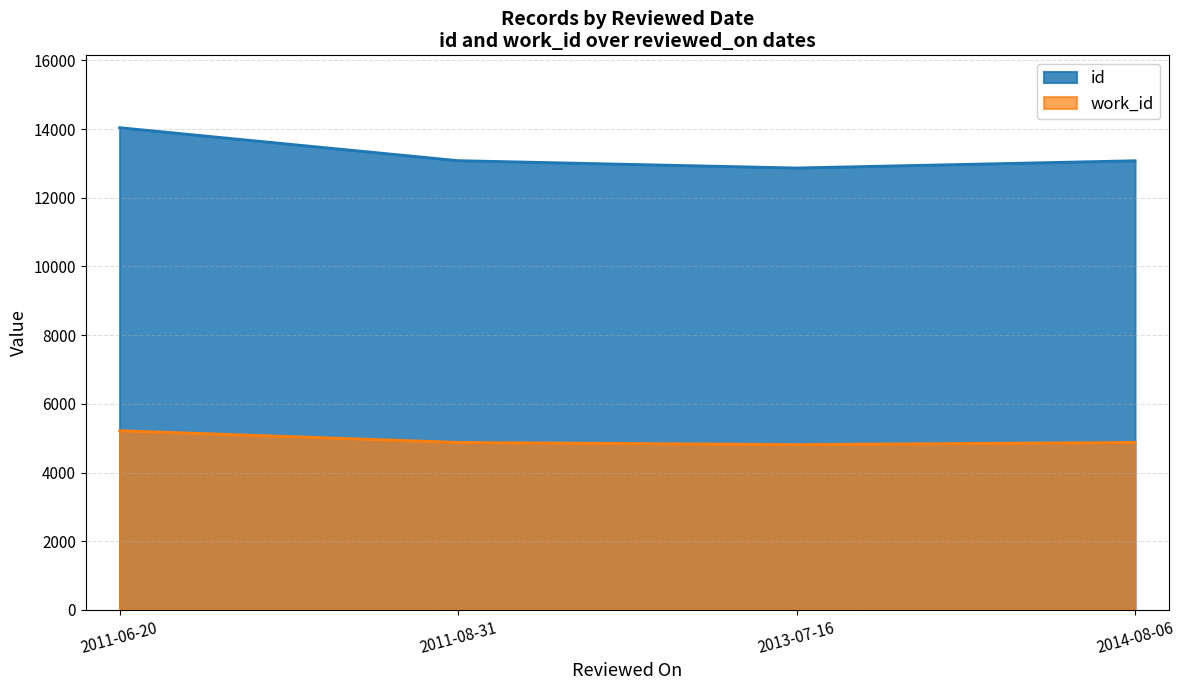

Is it true that work_id equals 8465 at 2014-08-06?

False